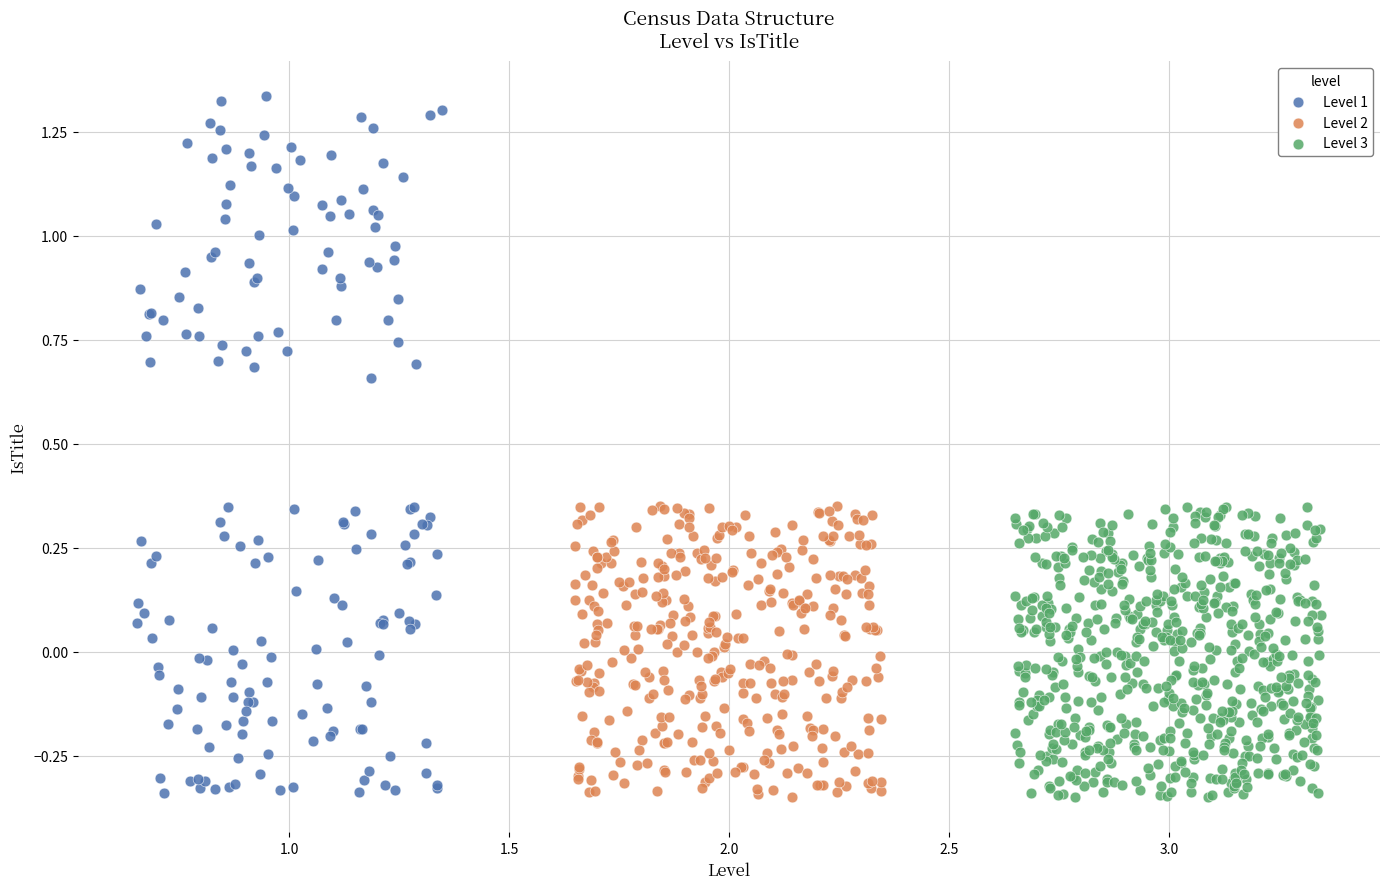

Which series has the widest spread of Y values?

Level 1